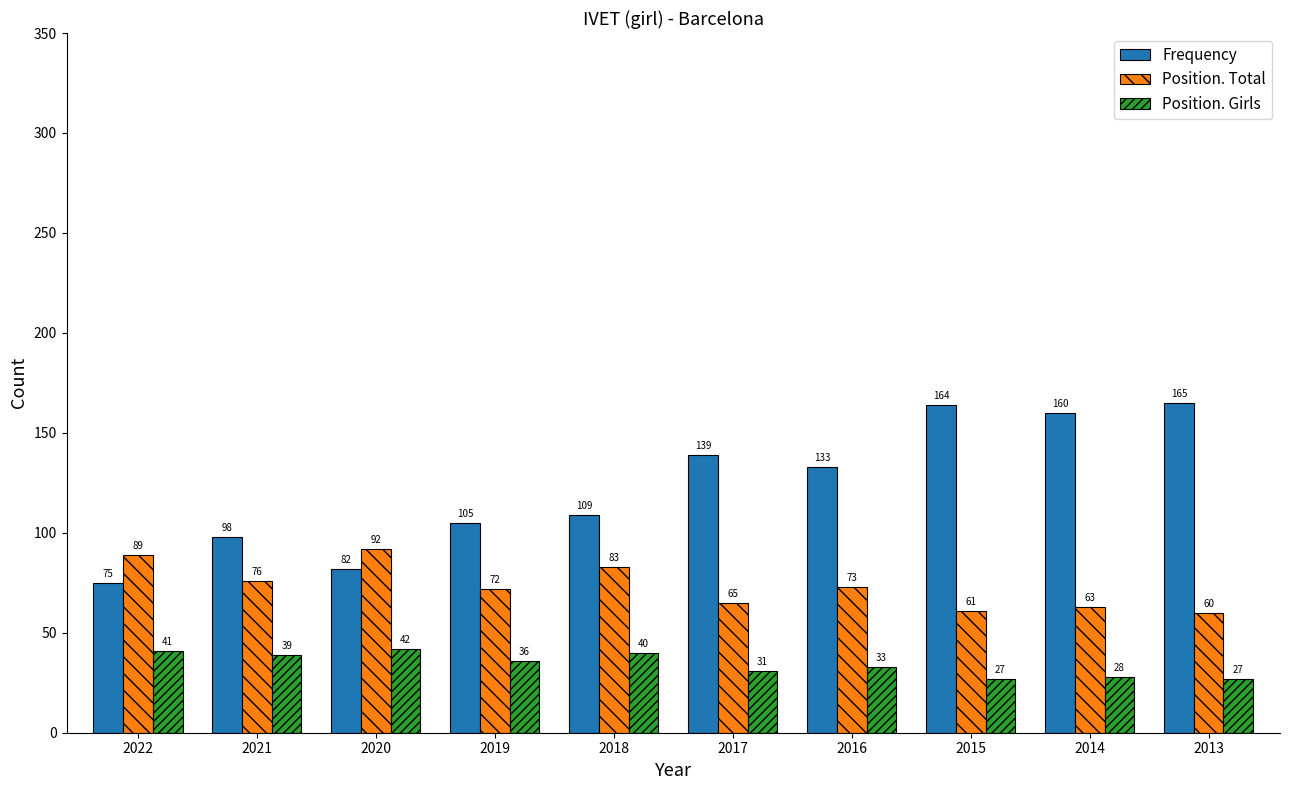

Reading left to right, extract all data points from this chart.

Frequency: 75	98	82	105	109	139	133	164	160	165
Position. Total: 89	76	92	72	83	65	73	61	63	60
Position. Girls: 41	39	42	36	40	31	33	27	28	27